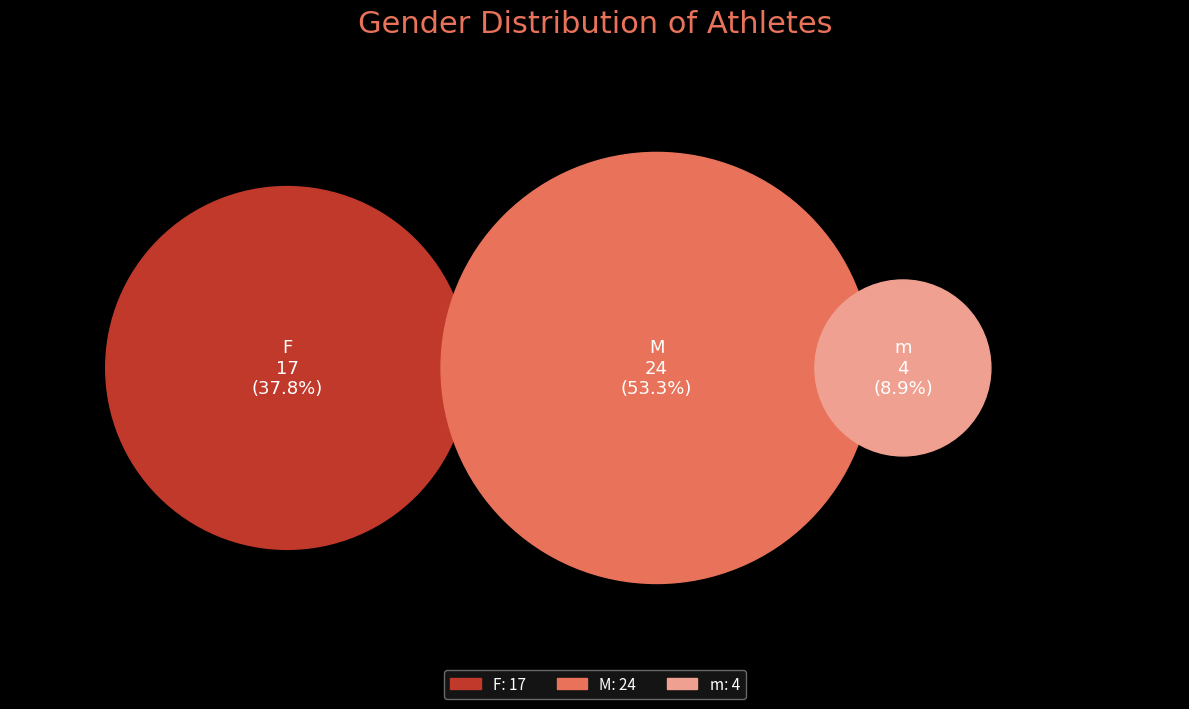

True or false: M accounts for 63% of the total.

False